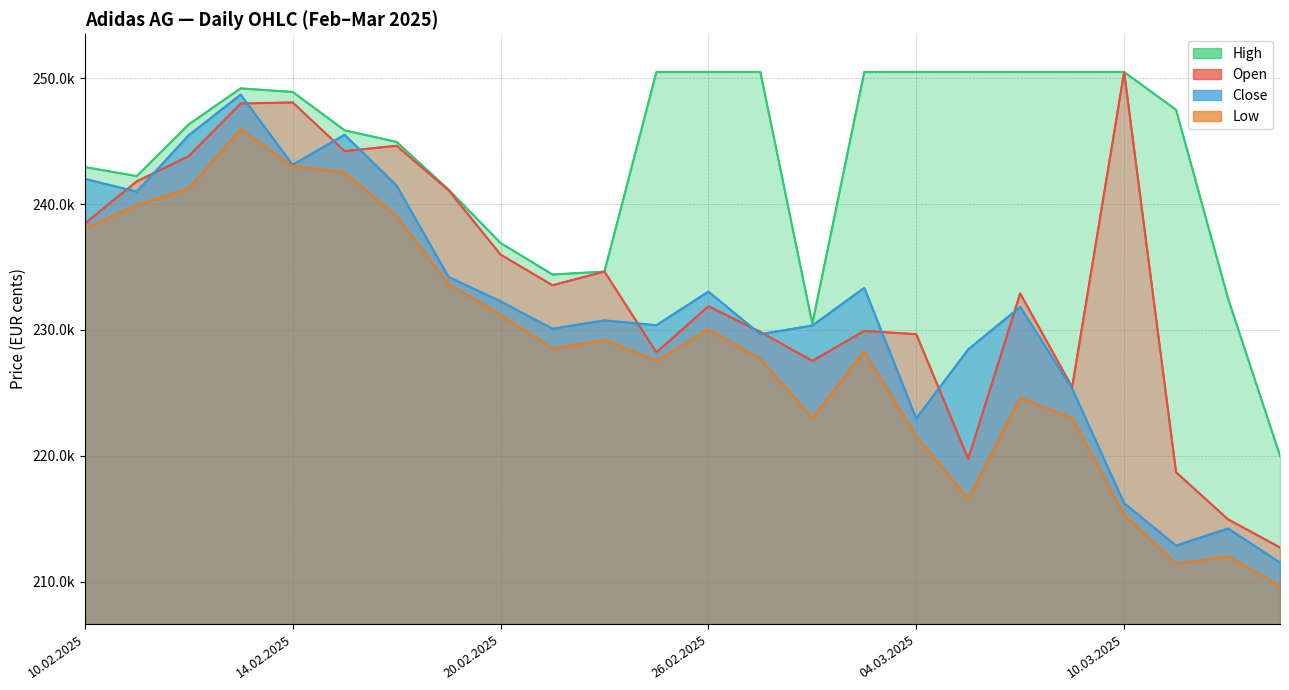

In Low, how many points are lower than both neighbors (excluding endpoints)?

5